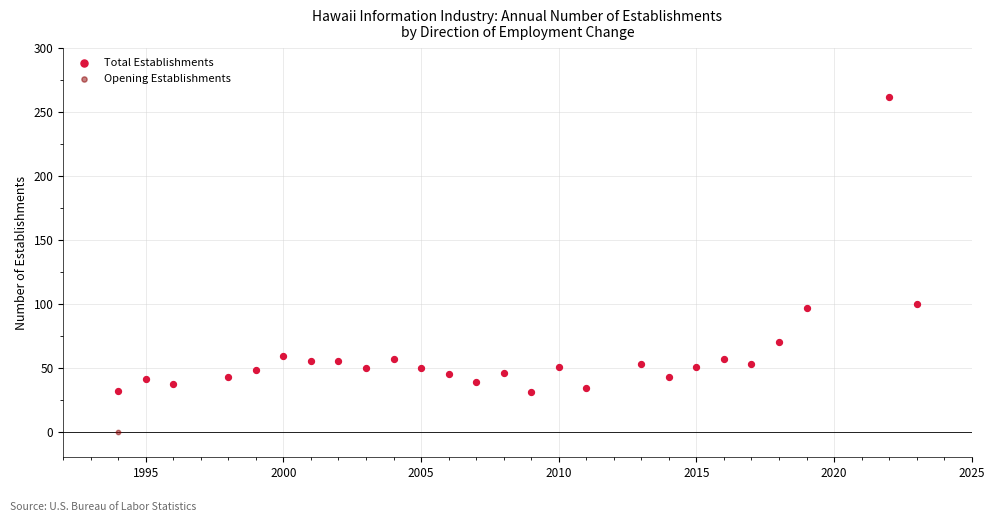

What are all the series names shown in the legend?

Total Establishments, Opening Establishments